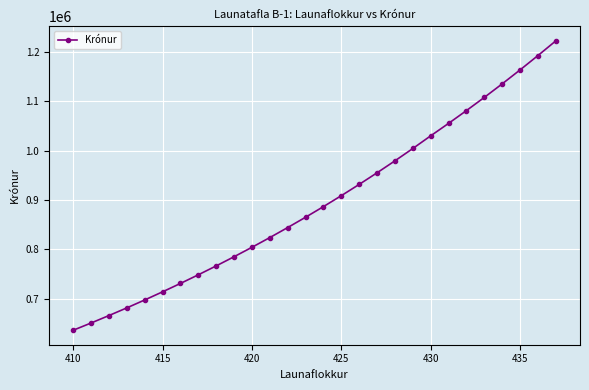

What is the minimum value shown in the chart?

636461